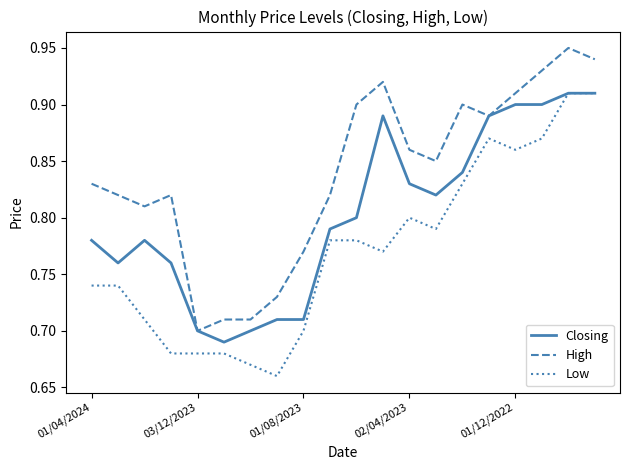

List the series in order of their overall mean, lowest first.

Low, Closing, High